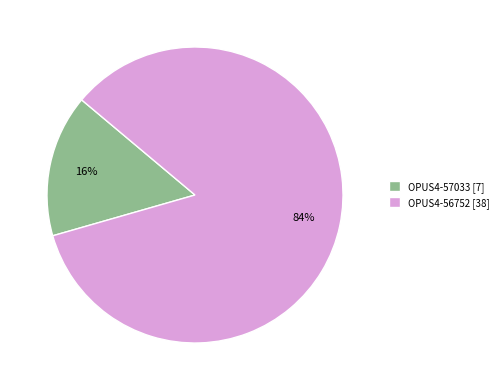

Combined, do OPUS4-57033 [7] and OPUS4-56752 [38] account for over 50%?

Yes